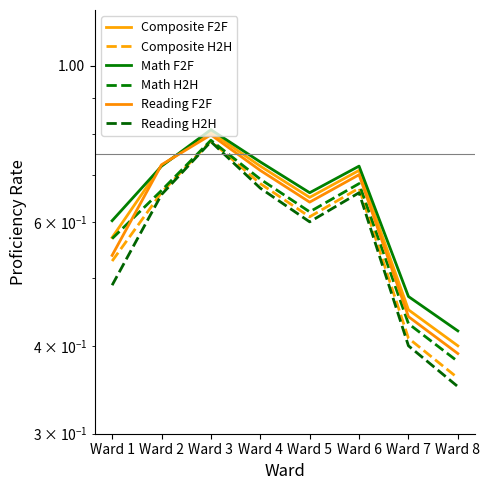

What is the value of the Math F2F point at the 2nd from the left?

0.7